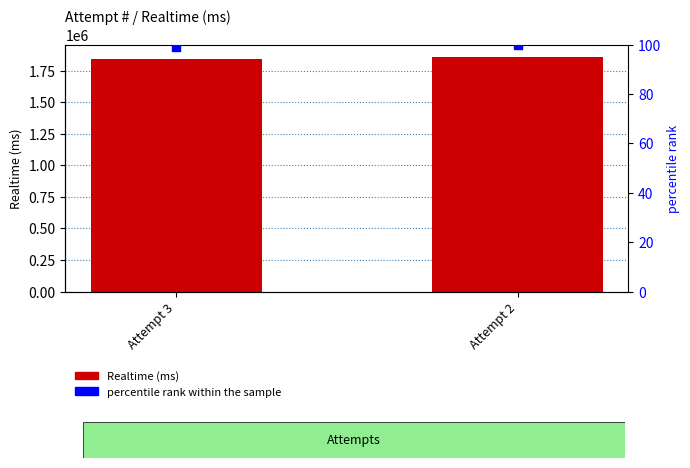

Which series has the largest Y range (max minus min)?

Realtime (ms)